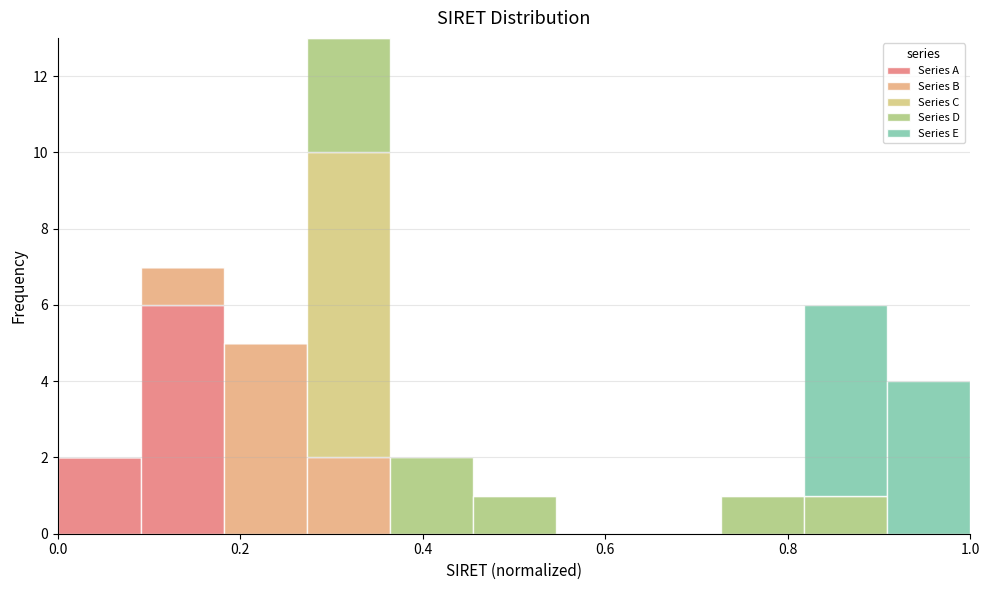

Reading left to right, transcribe this chart: for each stacked bar, give the range it covers on the x-axis and its total height. Neither the bar edges nor the heights are printed on the chart, so give them approximately, as read against the axes.

0.00 to 0.10: 2
0.10 to 0.18: 7
0.18 to 0.28: 5
0.28 to 0.36: 13
0.36 to 0.46: 2
0.46 to 0.54: 1
0.54 to 0.64: 0
0.64 to 0.72: 0
0.72 to 0.82: 1
0.82 to 0.90: 6
0.90 to 1.00: 4